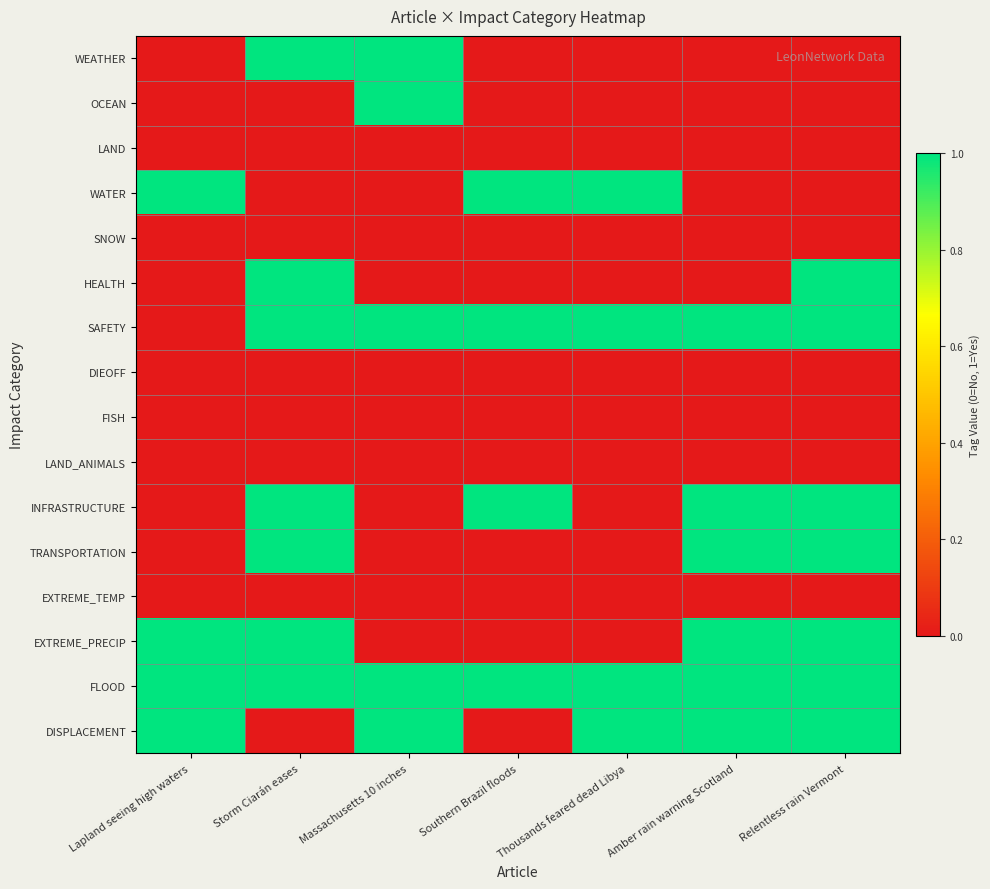

Reading left to right, what are all the values shown in this chart?

WEATHER: Lapland seeing high waters=0	Storm Ciarán eases=1	Massachusetts 10 inches=1	Southern Brazil floods=0	Thousands feared dead Libya=0	Amber rain warning Scotland=0	Relentless rain Vermont=0
OCEAN: Lapland seeing high waters=0	Storm Ciarán eases=0	Massachusetts 10 inches=1	Southern Brazil floods=0	Thousands feared dead Libya=0	Amber rain warning Scotland=0	Relentless rain Vermont=0
LAND: Lapland seeing high waters=0	Storm Ciarán eases=0	Massachusetts 10 inches=0	Southern Brazil floods=0	Thousands feared dead Libya=0	Amber rain warning Scotland=0	Relentless rain Vermont=0
WATER: Lapland seeing high waters=1	Storm Ciarán eases=0	Massachusetts 10 inches=0	Southern Brazil floods=1	Thousands feared dead Libya=1	Amber rain warning Scotland=0	Relentless rain Vermont=0
SNOW: Lapland seeing high waters=0	Storm Ciarán eases=0	Massachusetts 10 inches=0	Southern Brazil floods=0	Thousands feared dead Libya=0	Amber rain warning Scotland=0	Relentless rain Vermont=0
HEALTH: Lapland seeing high waters=0	Storm Ciarán eases=1	Massachusetts 10 inches=0	Southern Brazil floods=0	Thousands feared dead Libya=0	Amber rain warning Scotland=0	Relentless rain Vermont=1
SAFETY: Lapland seeing high waters=0	Storm Ciarán eases=1	Massachusetts 10 inches=1	Southern Brazil floods=1	Thousands feared dead Libya=1	Amber rain warning Scotland=1	Relentless rain Vermont=1
DIEOFF: Lapland seeing high waters=0	Storm Ciarán eases=0	Massachusetts 10 inches=0	Southern Brazil floods=0	Thousands feared dead Libya=0	Amber rain warning Scotland=0	Relentless rain Vermont=0
FISH: Lapland seeing high waters=0	Storm Ciarán eases=0	Massachusetts 10 inches=0	Southern Brazil floods=0	Thousands feared dead Libya=0	Amber rain warning Scotland=0	Relentless rain Vermont=0
LAND_ANIMALS: Lapland seeing high waters=0	Storm Ciarán eases=0	Massachusetts 10 inches=0	Southern Brazil floods=0	Thousands feared dead Libya=0	Amber rain warning Scotland=0	Relentless rain Vermont=0
INFRASTRUCTURE: Lapland seeing high waters=0	Storm Ciarán eases=1	Massachusetts 10 inches=0	Southern Brazil floods=1	Thousands feared dead Libya=0	Amber rain warning Scotland=1	Relentless rain Vermont=1
TRANSPORTATION: Lapland seeing high waters=0	Storm Ciarán eases=1	Massachusetts 10 inches=0	Southern Brazil floods=0	Thousands feared dead Libya=0	Amber rain warning Scotland=1	Relentless rain Vermont=1
EXTREME_TEMP: Lapland seeing high waters=0	Storm Ciarán eases=0	Massachusetts 10 inches=0	Southern Brazil floods=0	Thousands feared dead Libya=0	Amber rain warning Scotland=0	Relentless rain Vermont=0
EXTREME_PRECIP: Lapland seeing high waters=1	Storm Ciarán eases=1	Massachusetts 10 inches=0	Southern Brazil floods=0	Thousands feared dead Libya=0	Amber rain warning Scotland=1	Relentless rain Vermont=1
FLOOD: Lapland seeing high waters=1	Storm Ciarán eases=1	Massachusetts 10 inches=1	Southern Brazil floods=1	Thousands feared dead Libya=1	Amber rain warning Scotland=1	Relentless rain Vermont=1
DISPLACEMENT: Lapland seeing high waters=1	Storm Ciarán eases=0	Massachusetts 10 inches=1	Southern Brazil floods=0	Thousands feared dead Libya=1	Amber rain warning Scotland=1	Relentless rain Vermont=1